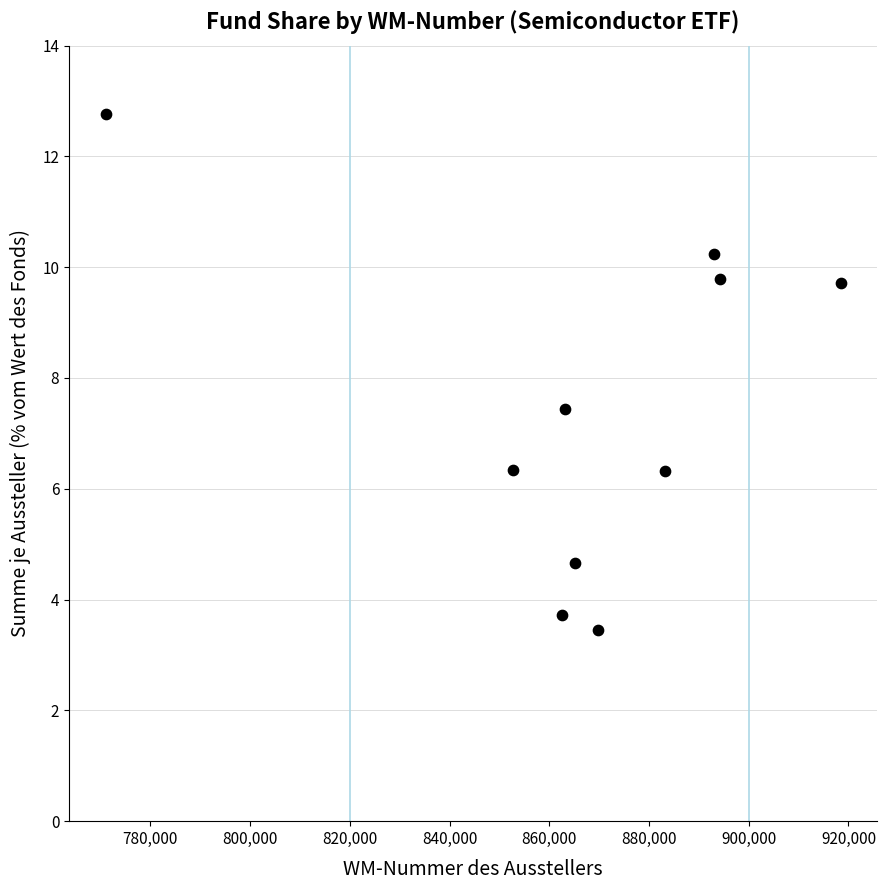

What Y value in the scatter plot is closest to 8?

7.4